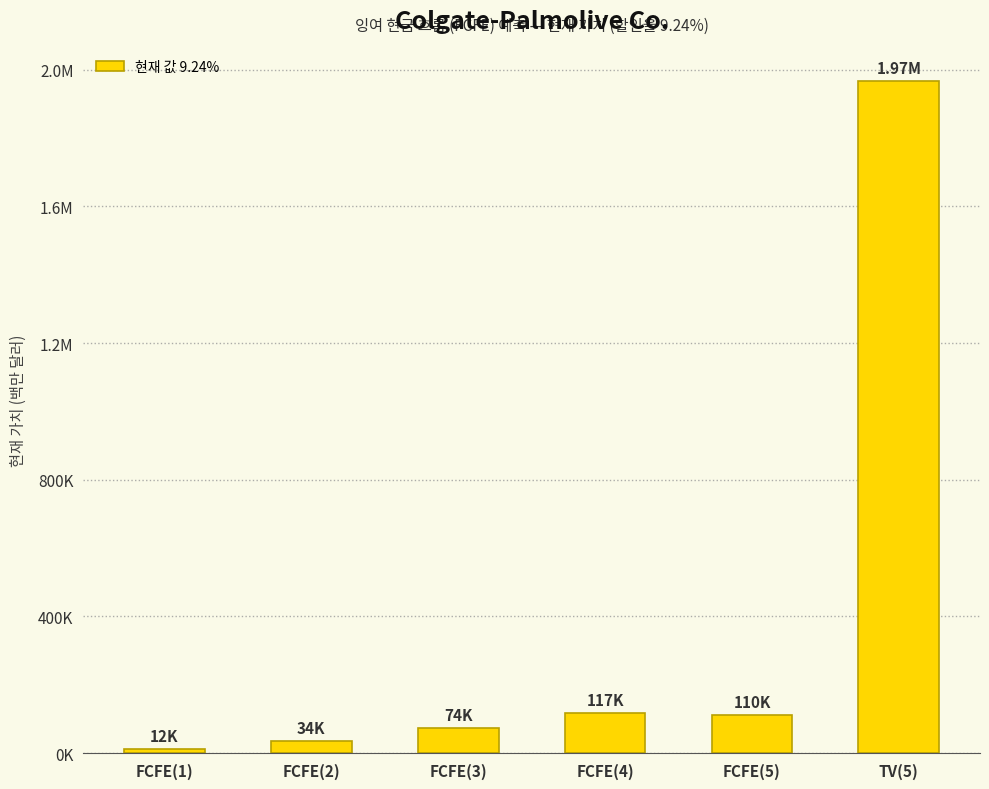

The chart shows a value of 58268 at FCFE(2). True or false?

False